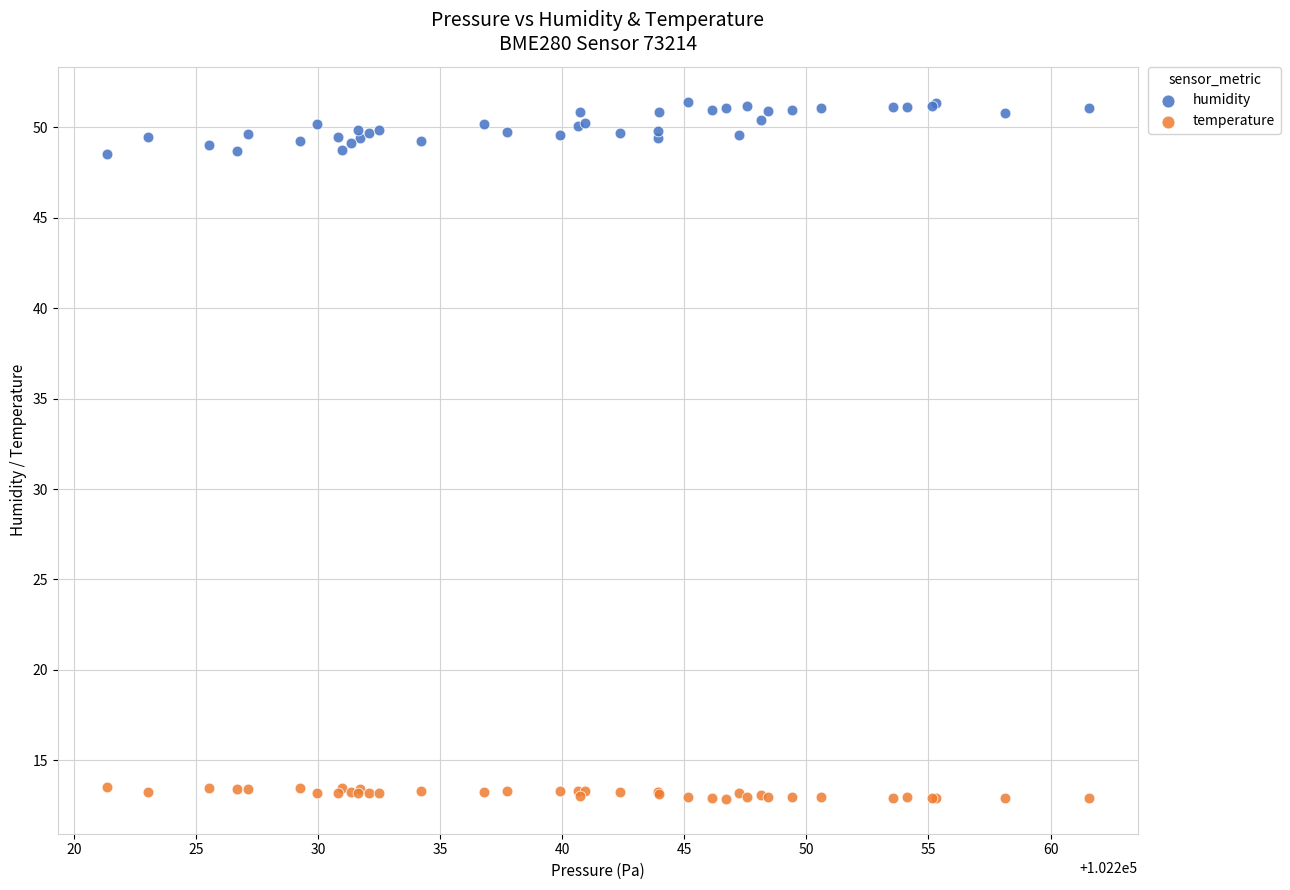

What are all the series names shown in the legend?

humidity, temperature